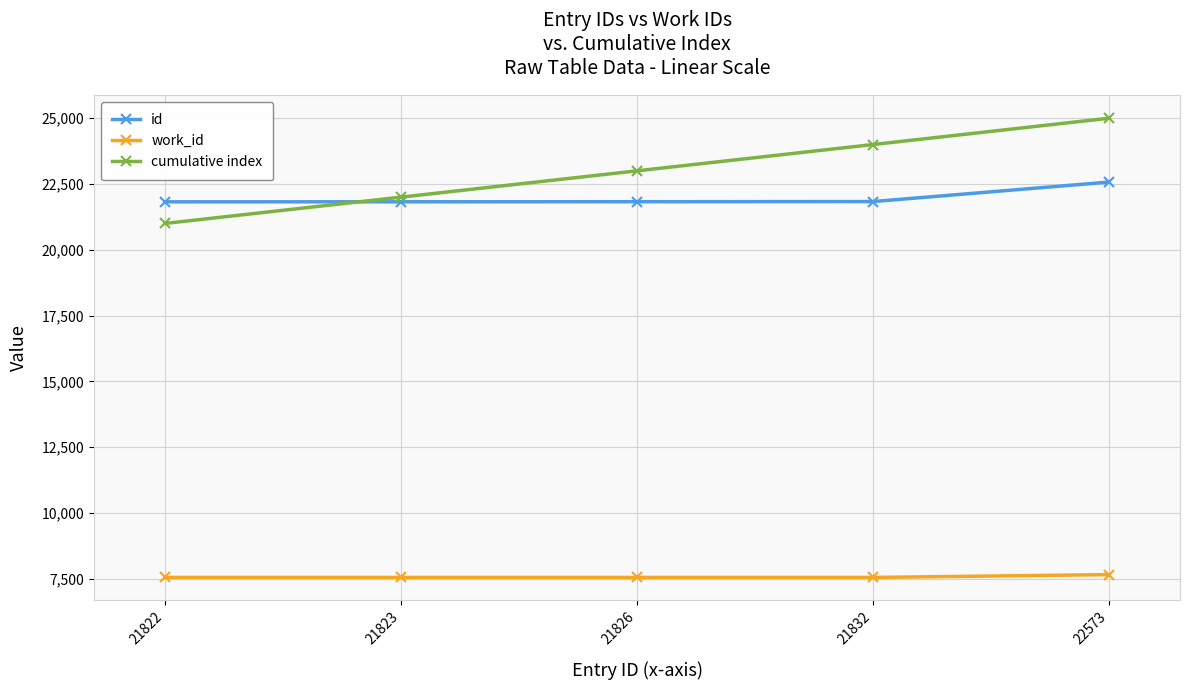

How many times do id and cumulative index cross each other?

1